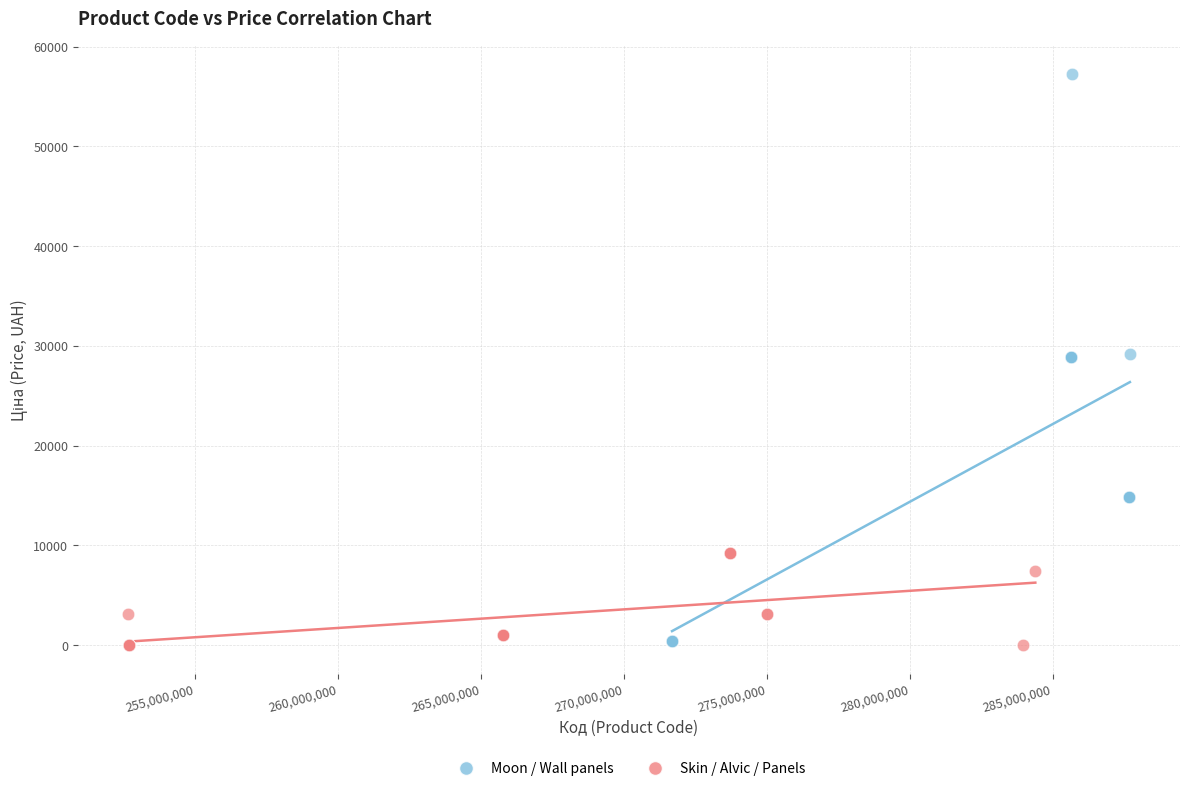

Which series has the widest spread of Y values?

Moon / Wall panels